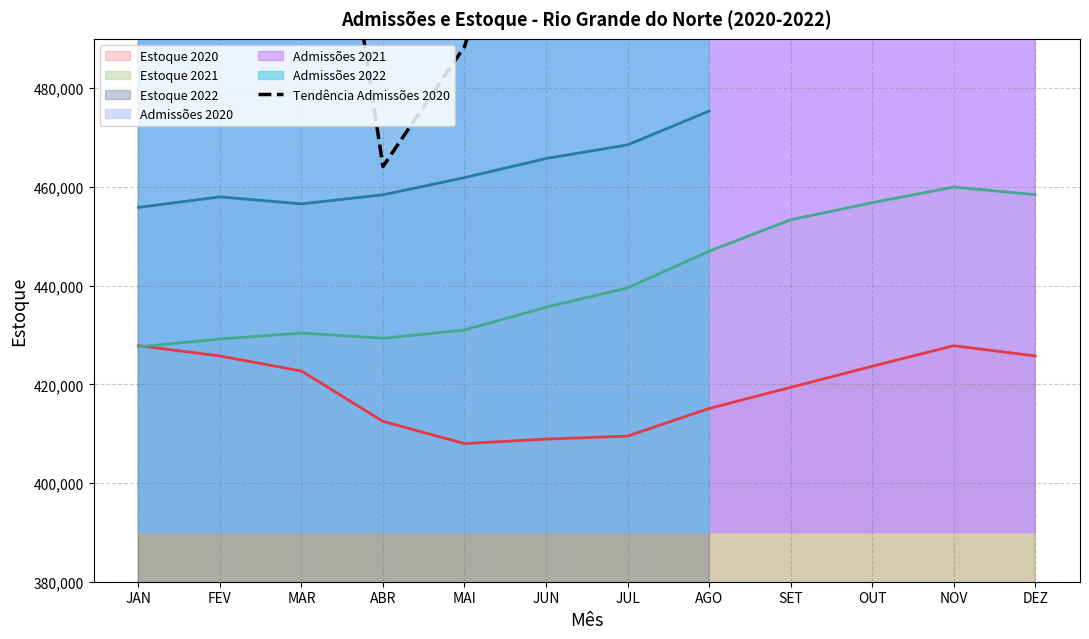

True or false: the data shows 349624 at SET.

False